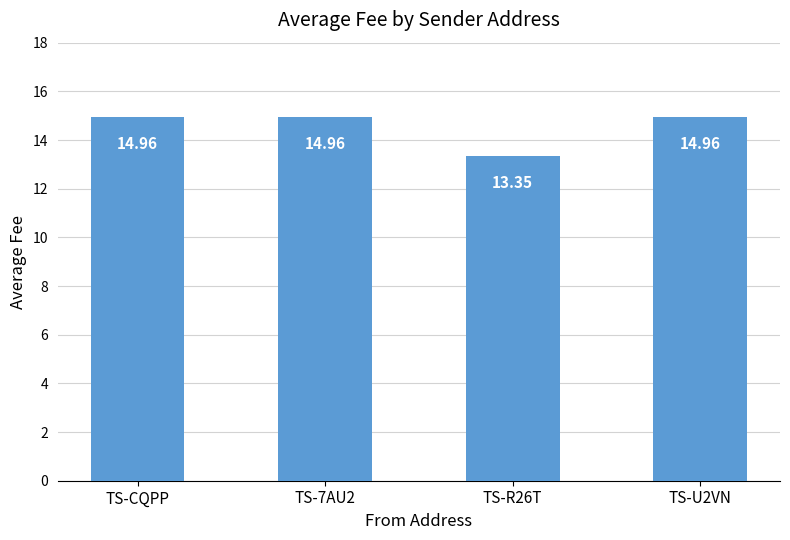

What is the difference between the maximum and minimum values?

1.6